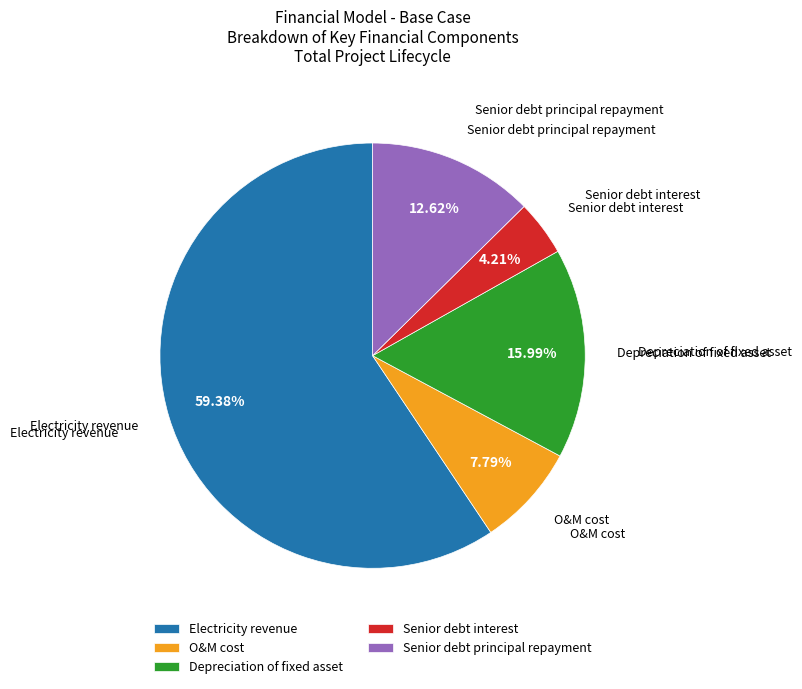

Count the number of slices in the pie.

5